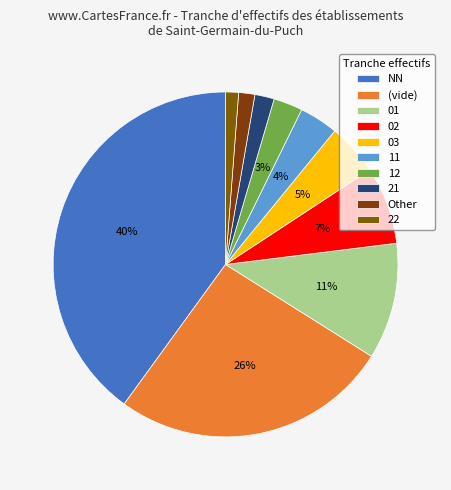

How many slices are in this pie chart?

10